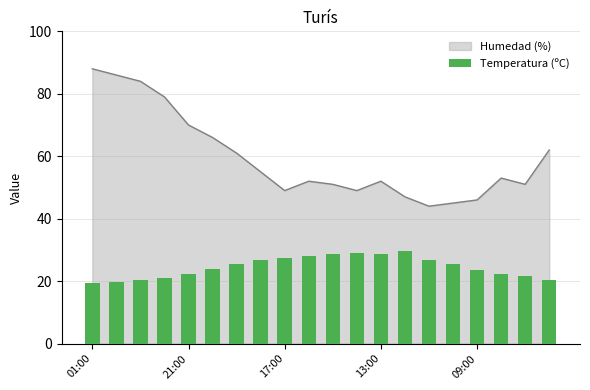

What is the label of the 20th bar from the right?

01:00